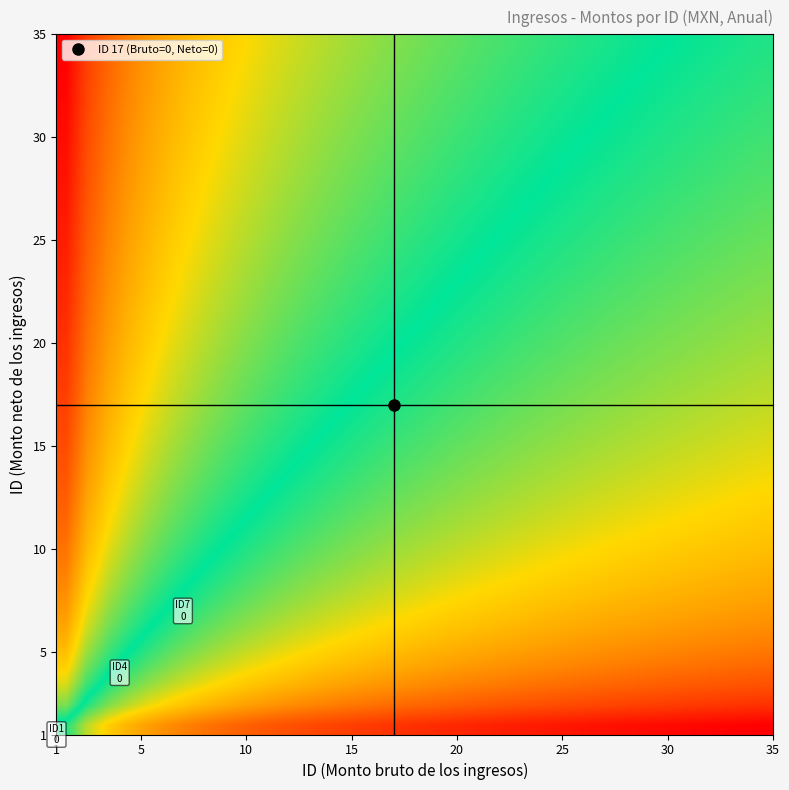

What is the minimum value shown in the chart?

-3.3